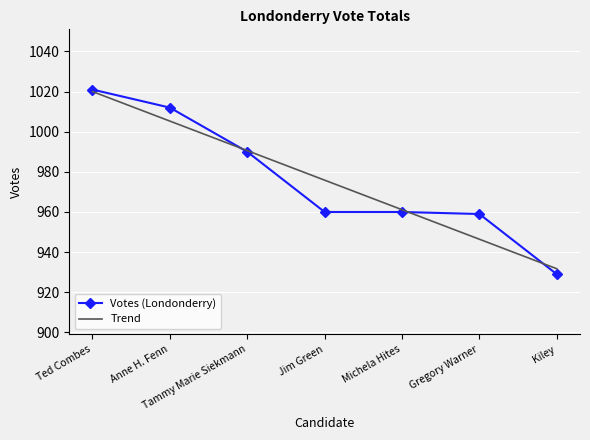

Which series has the largest range (max minus min)?

Votes (Londonderry)